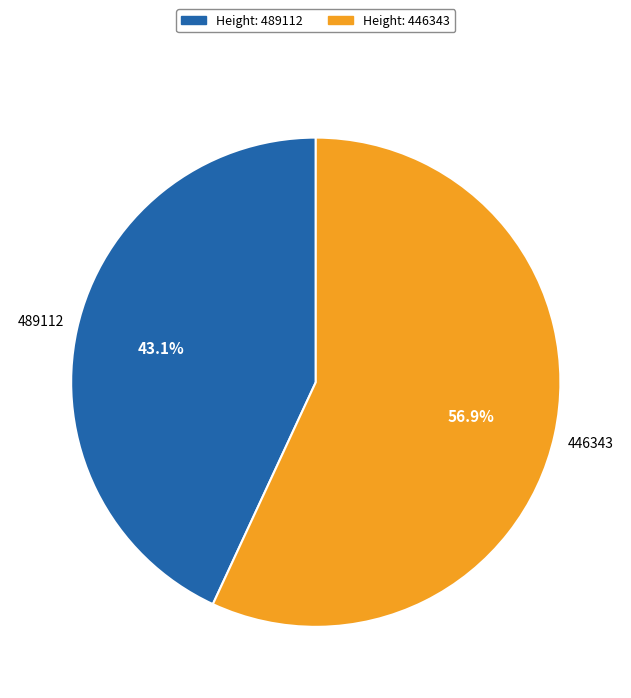

Is there any slice that represents more than half of the pie?

Yes